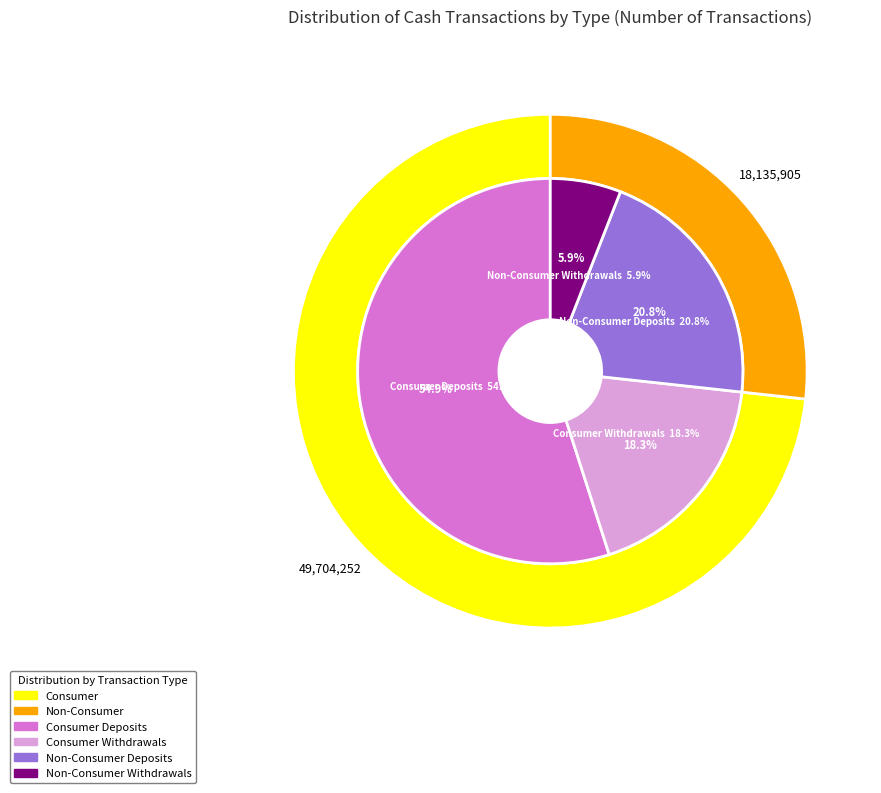

Rank the series at NOVEMBER from lowest to highest value.

Non-Consumer Withdrawals, Consumer Withdrawals, Non-Consumer Deposits, Consumer Deposits